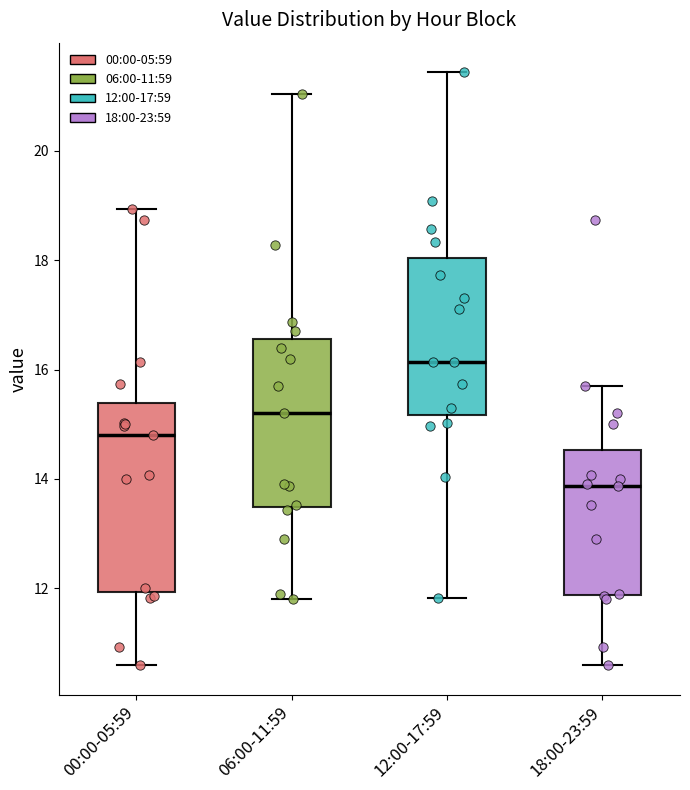

Reading left to right, transcribe this box plot: for each box, give where its median line is, the range the box spans, and where its two whiskers end, as read against the y-axis. The values are not printed on the chart, so give them approximately, as read against the axis.

00:00-05:59: median 14.8, box 12.0 to 15.4, whiskers 10.6 to 19.0
06:00-11:59: median 15.2, box 13.4 to 16.6, whiskers 11.8 to 21.0
12:00-17:59: median 16.2, box 15.2 to 18.0, whiskers 11.8 to 21.4
18:00-23:59: median 13.8, box 11.8 to 14.6, whiskers 10.6 to 15.8